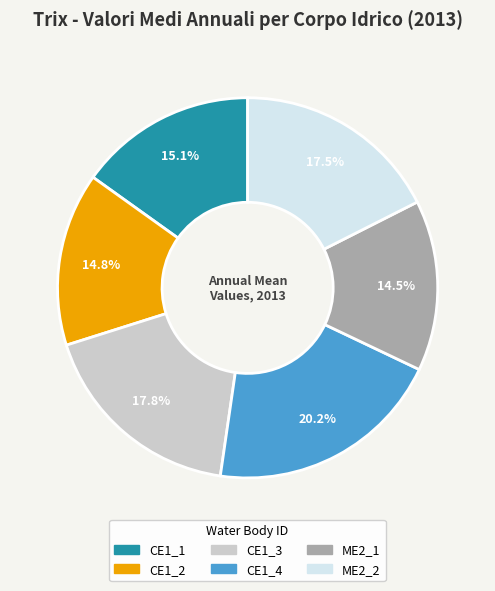

To the nearest percent, what is the average slice percentage?

17%